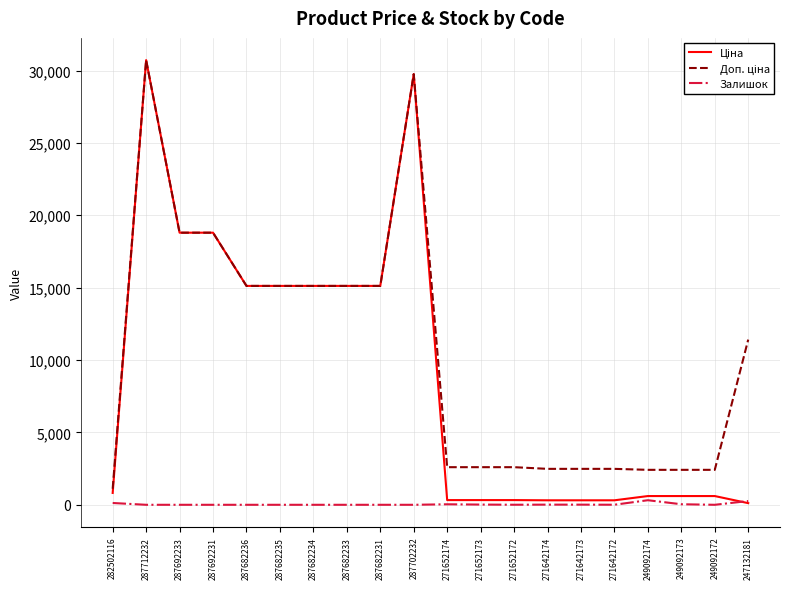

What is the total value across all series at 287682231?

30240.0